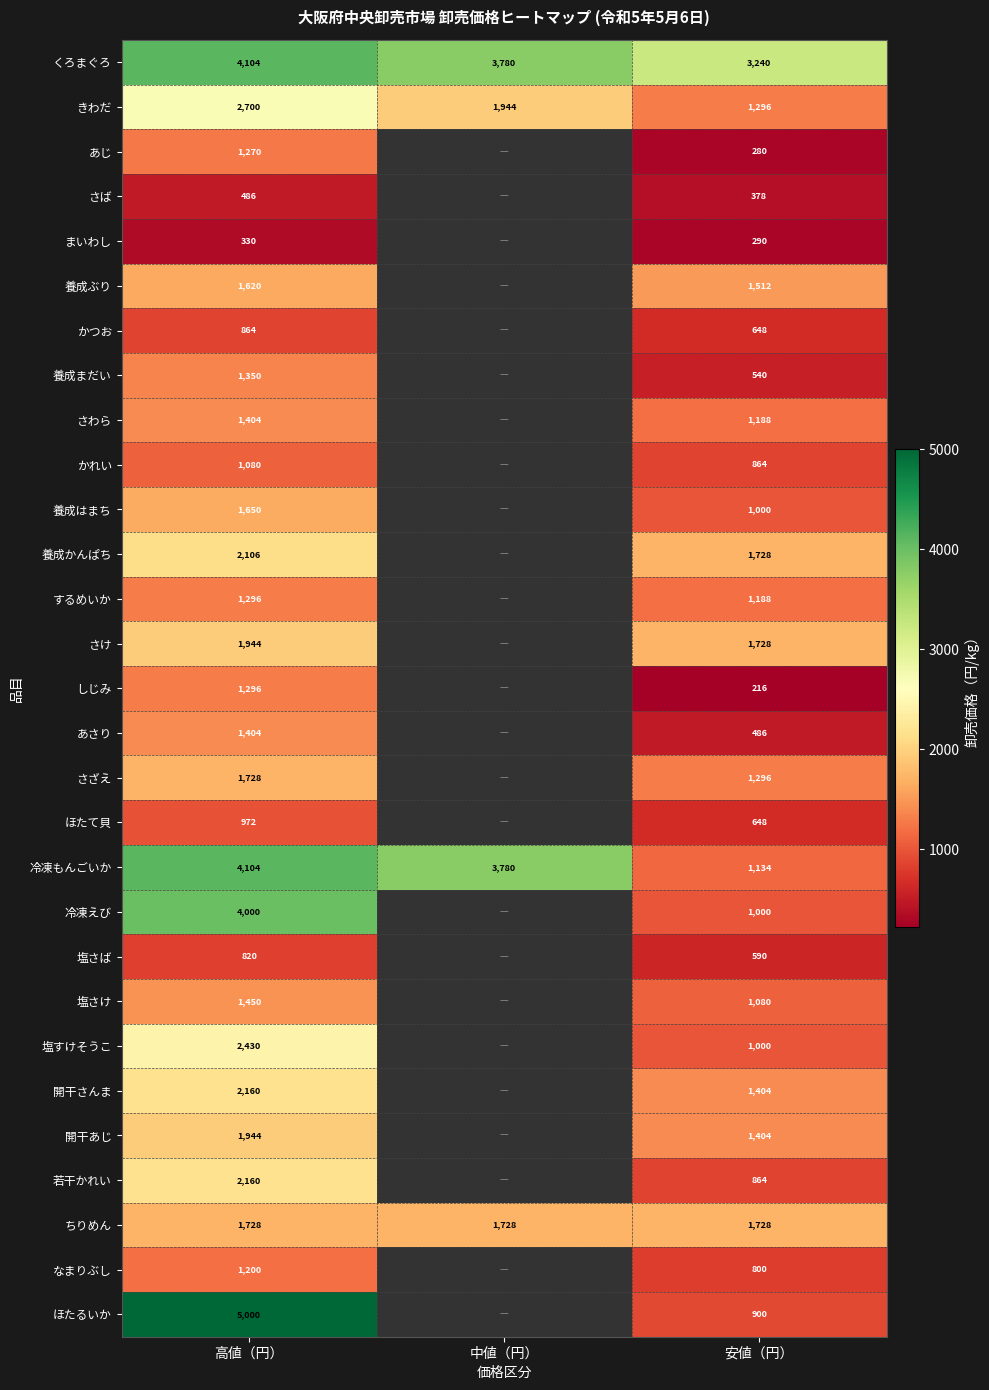

The value of くろまぐろ at 中値（円） is 6327. True or false?

False